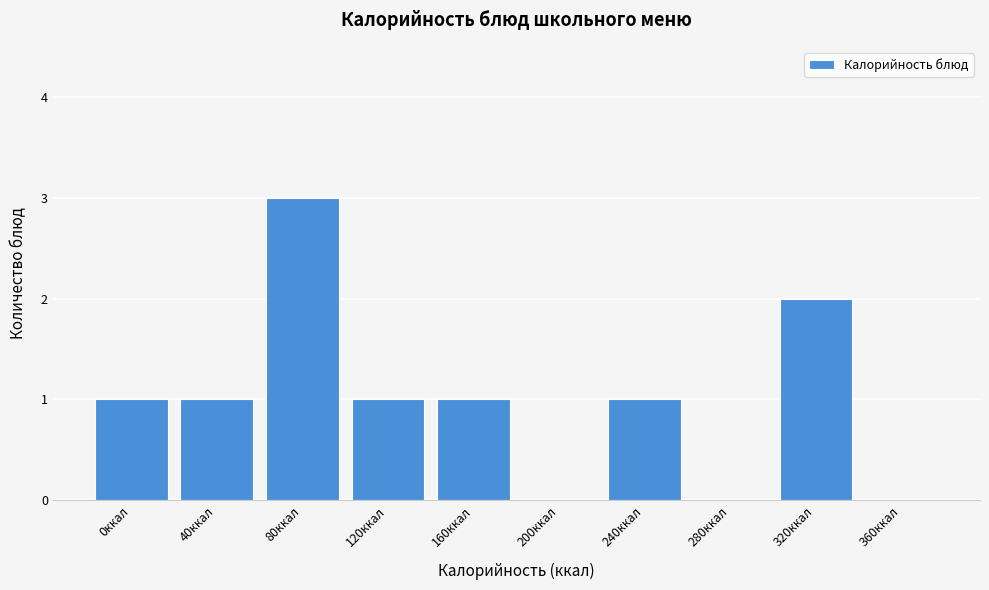

Reading left to right, transcribe all the data shown in this chart.

0ккал=1	40ккал=1	80ккал=3	120ккал=1	160ккал=1	200ккал=0	240ккал=1	280ккал=0	320ккал=2	360ккал=0